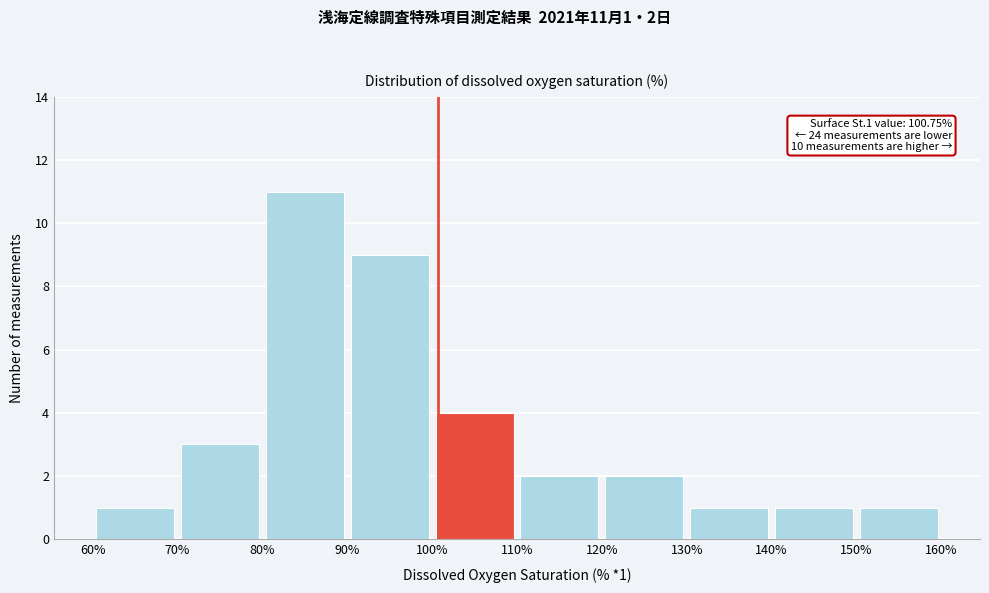

Over which range of the x-axis is the bar tallest?

80% to 90%